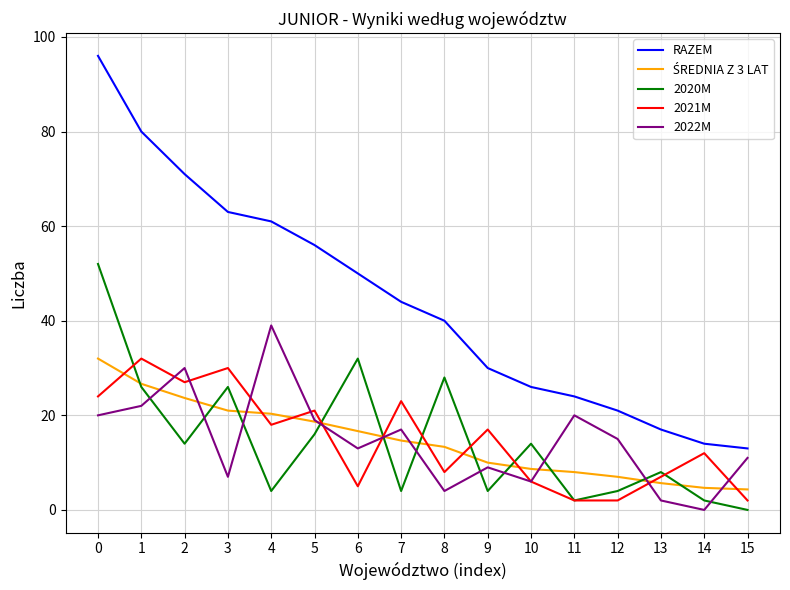

True or false: RAZEM has more than 1 interior local peaks.

False